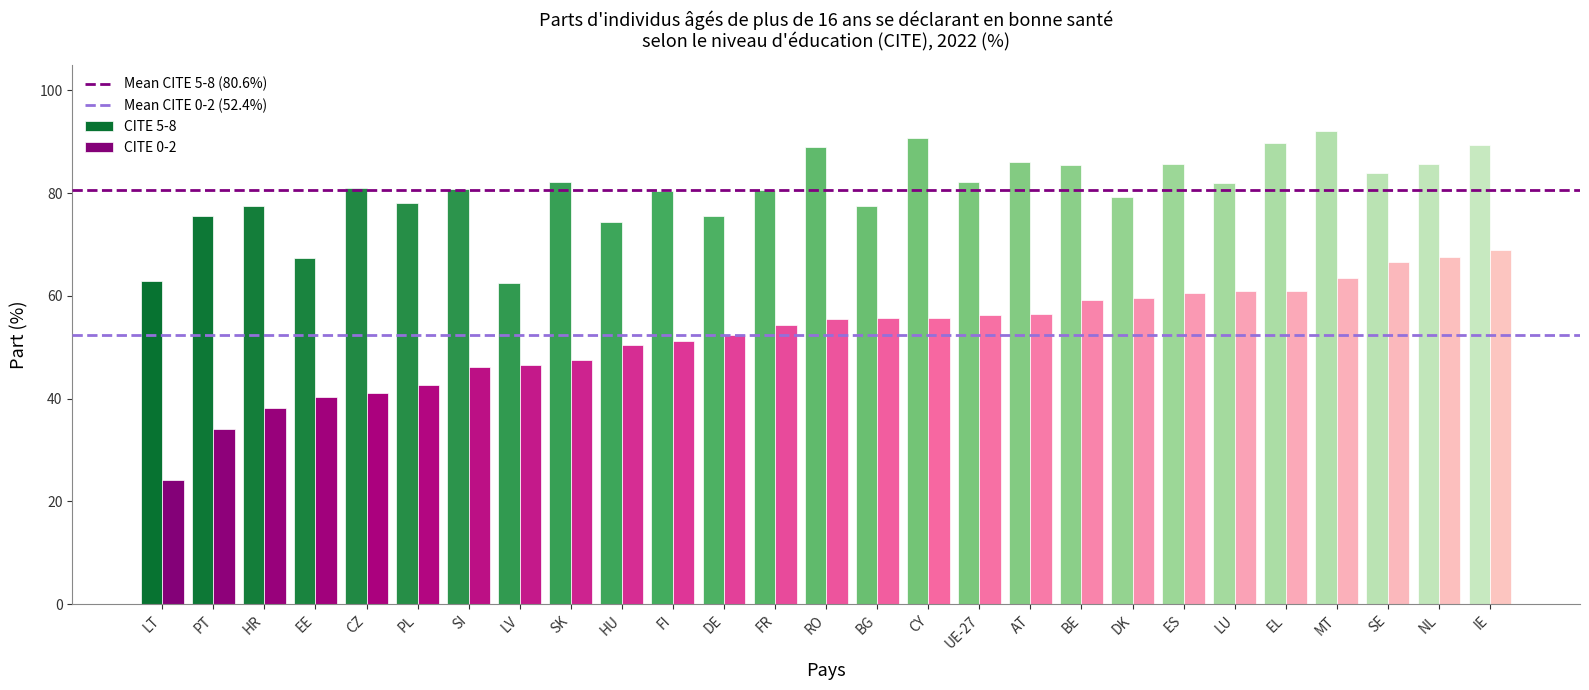

Which category has the highest value in the CITE 5-8 series?

MT